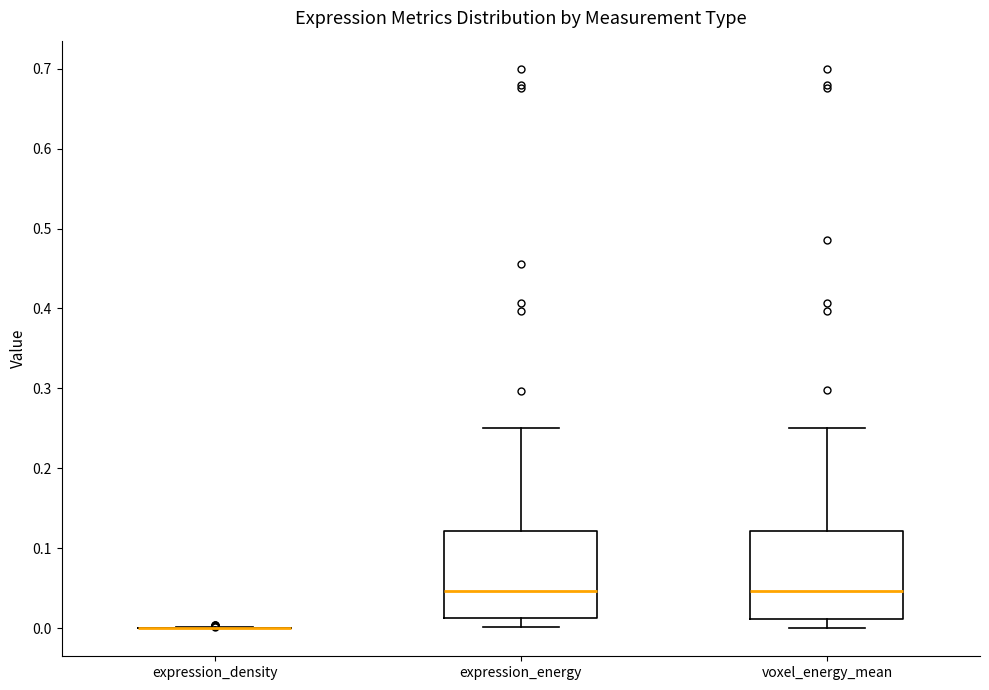

Reading left to right, transcribe this box plot: for each box, give where its median line is, the range the box spans, and where its two whiskers end, as read against the y-axis. The values are not printed on the chart, so give them approximately, as read against the axis.

expression_density: box collapsed to a line at 0.00, whiskers 0.00 to 0.00
expression_energy: median 0.05, box 0.01 to 0.12, whiskers 0.00 to 0.25
voxel_energy_mean: median 0.05, box 0.01 to 0.12, whiskers 0.00 to 0.25